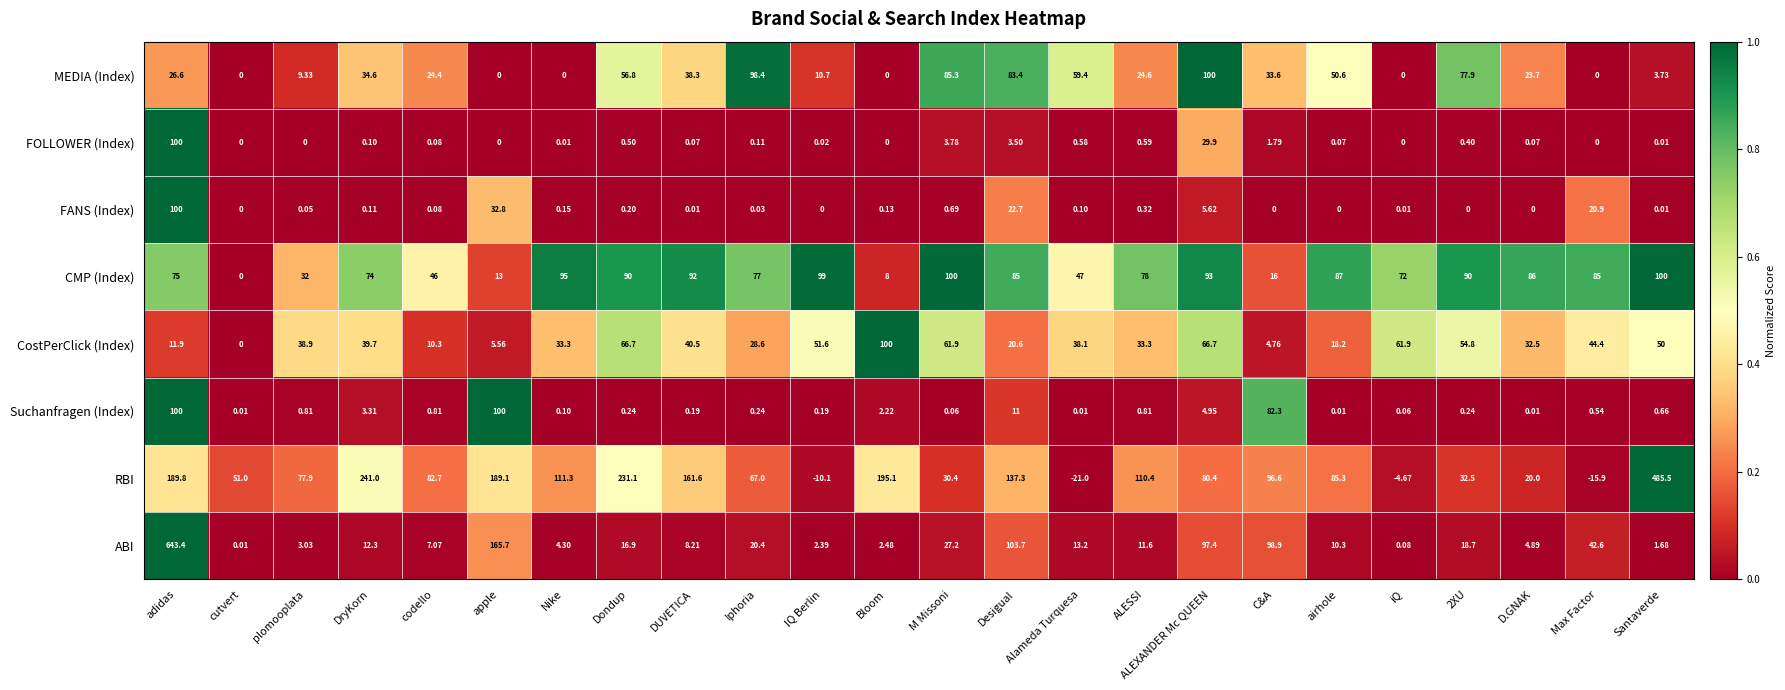

Rank the series at M Missoni from highest to lowest value.

CMP (Index), MEDIA (Index), CostPerClick (Index), RBI, ABI, FOLLOWER (Index), FANS (Index), Suchanfragen (Index)